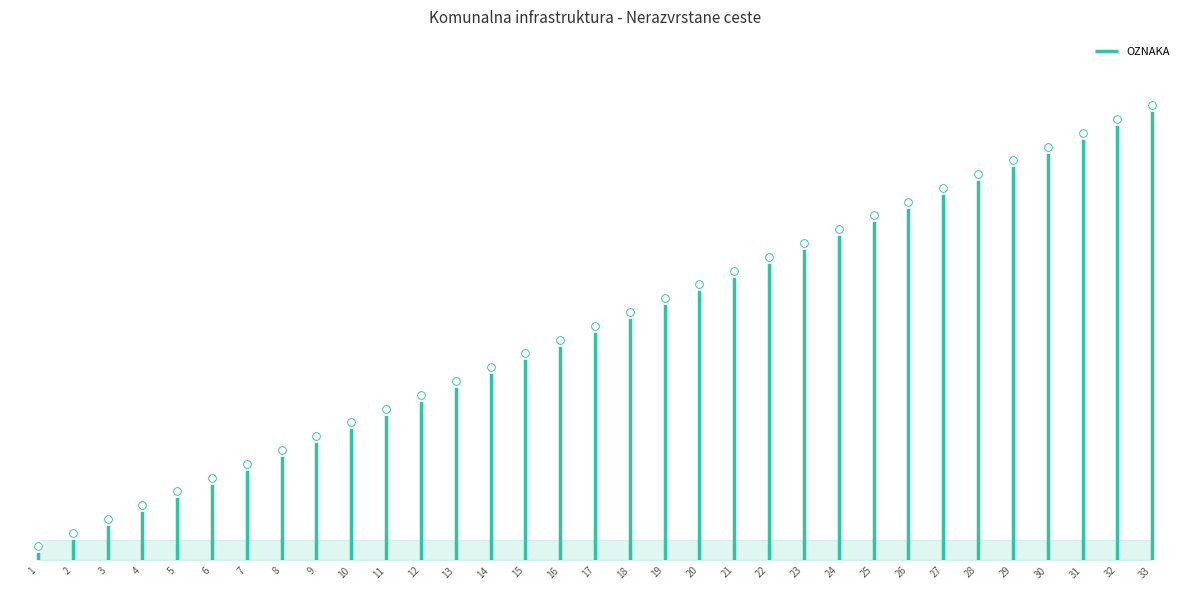

What is the change in value from 1 to 32?

+31